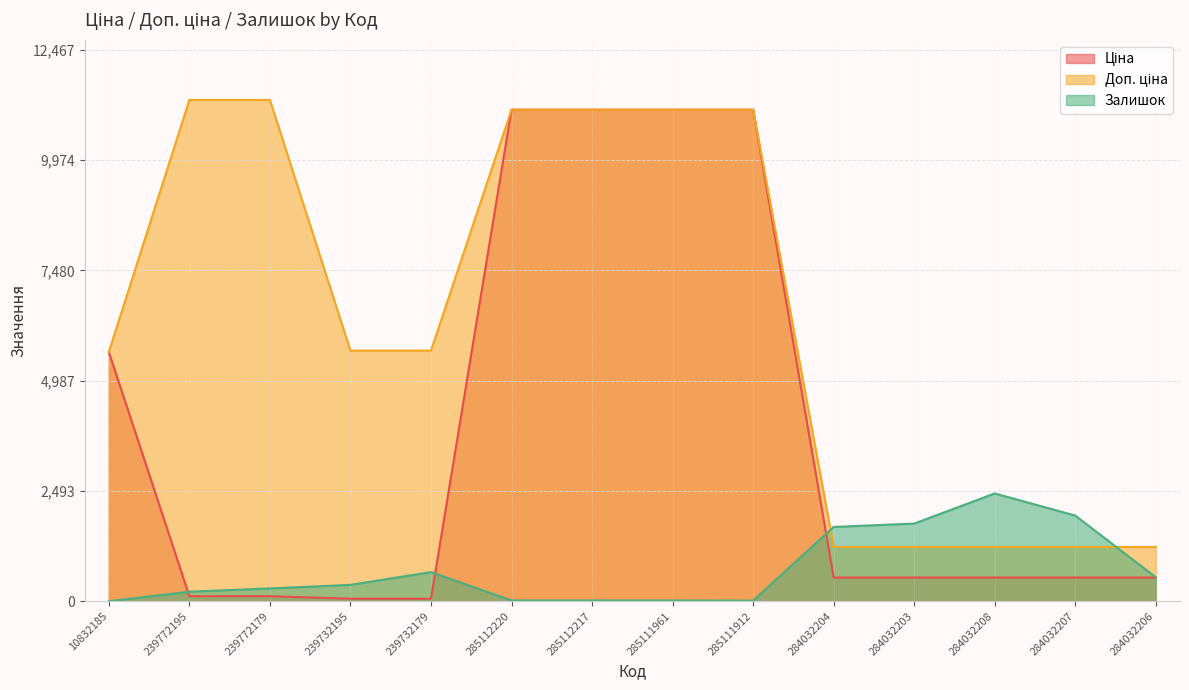

Which category has the highest value in the Ціна series?

285112220